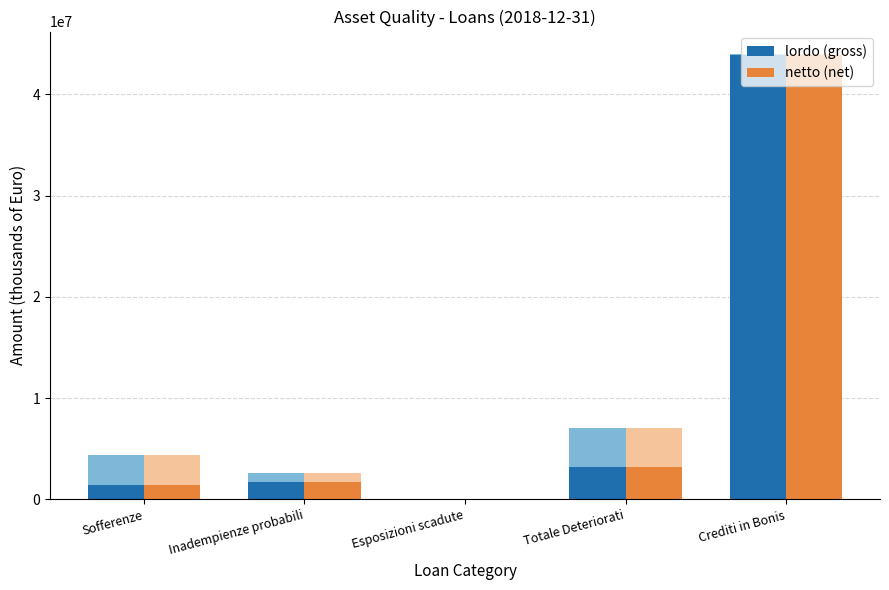

The lordo (gross) series shows 1280239 at Totale Deteriorati. True or false?

False